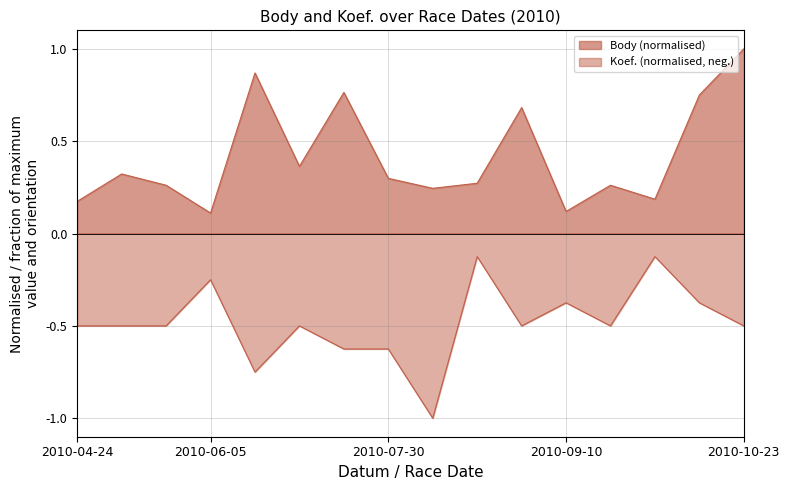

At which category does the chart reach its peak across all series?

2010-10-23